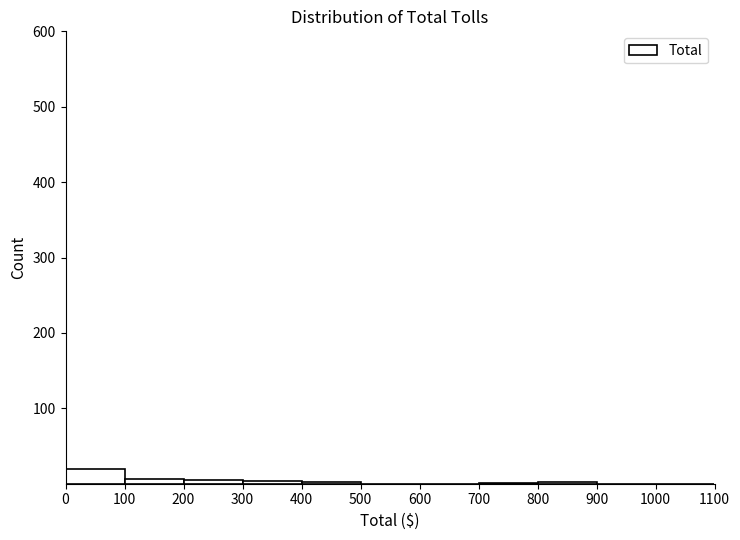

What is the height of the bar covering 0 to 100 on the x-axis? The values are not printed on the chart, so give them approximately, as read against the axis.

20